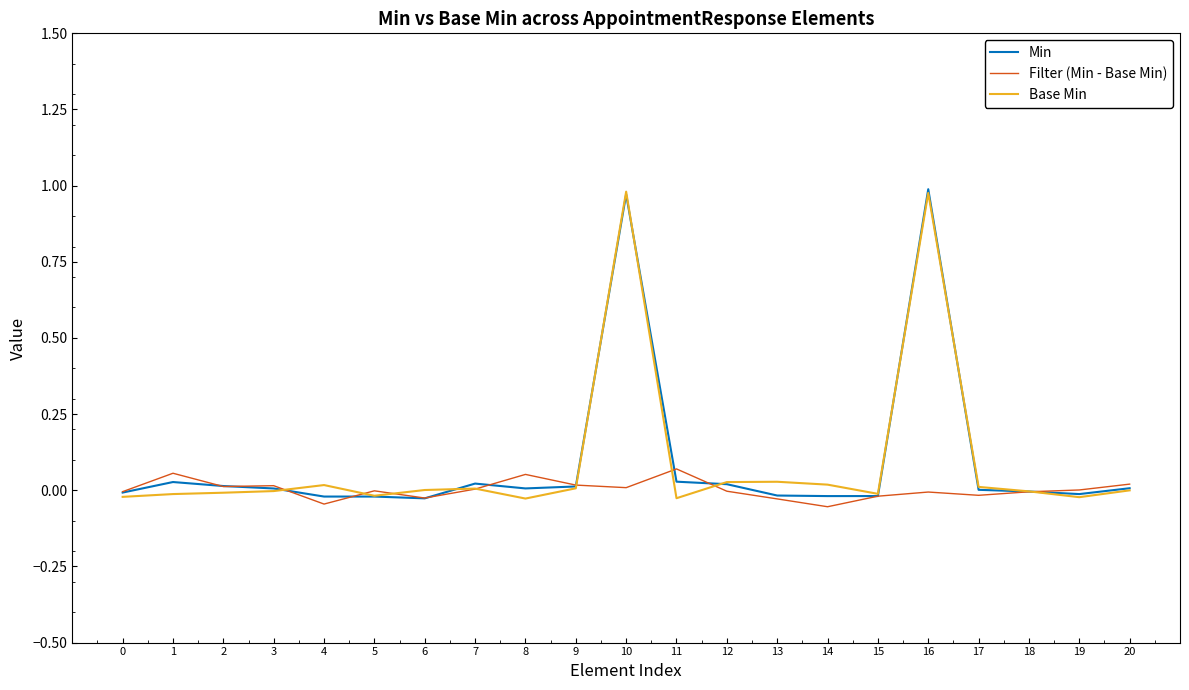

True or false: Base Min has a value of -0.0 at 19.

True